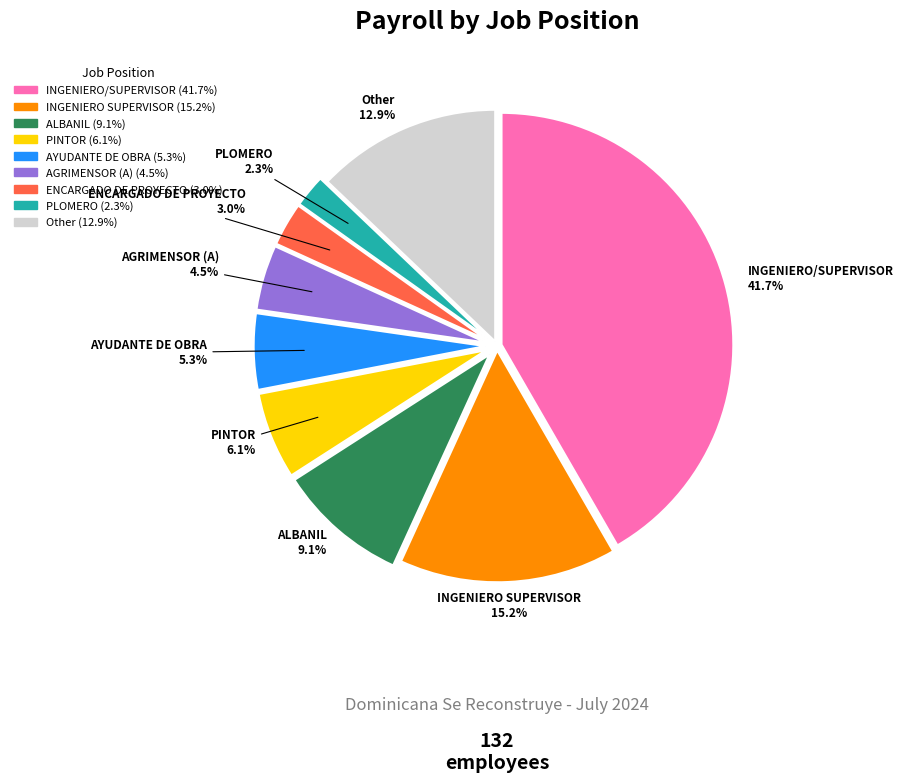

What is the total percentage of PLOMERO and Other?

15.2%